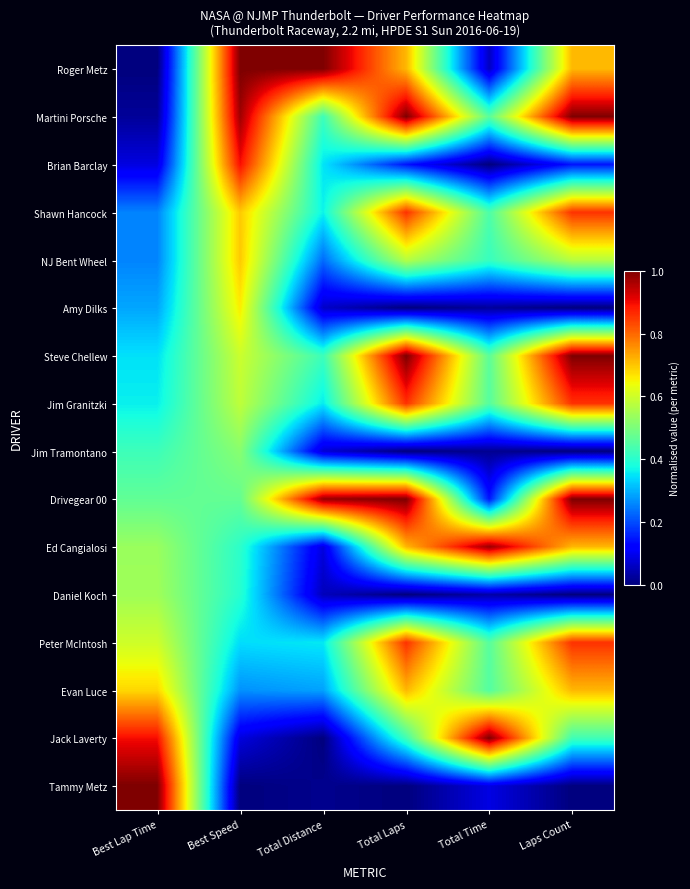

What is the maximum value shown in the chart?

1.0